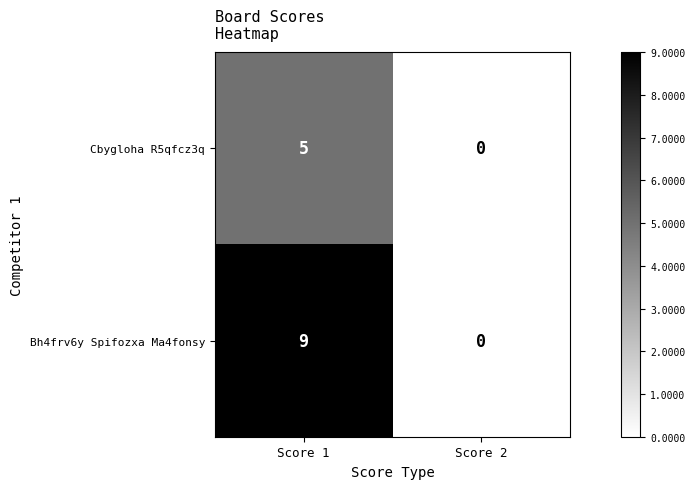

Between Score 1 and Score 2, which series saw the biggest shift?

Bh4frv6y Spifozxa Ma4fonsy